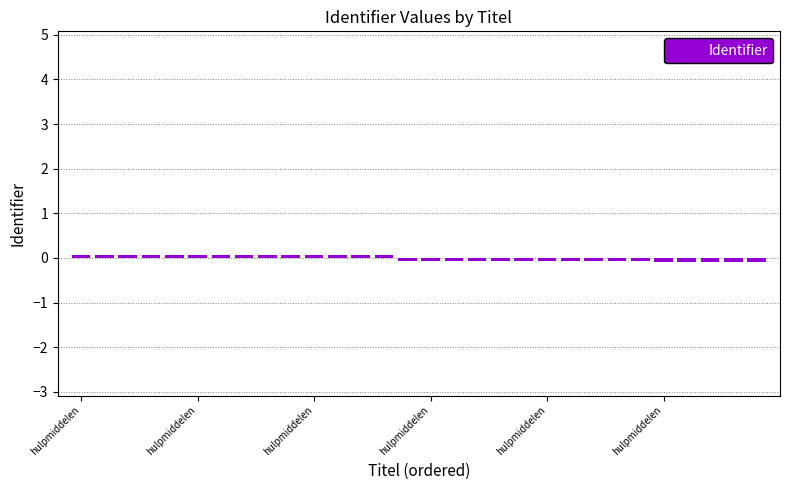

How many negative values are there?

16